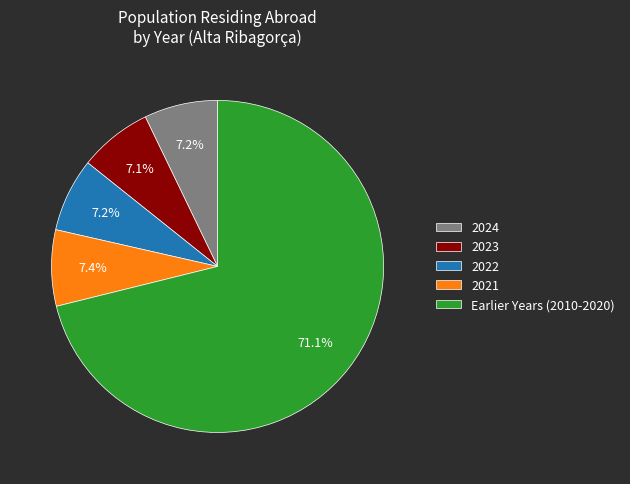

What is the ratio of the value at Earlier Years (2010-2020) to the value at 2024?

9.9